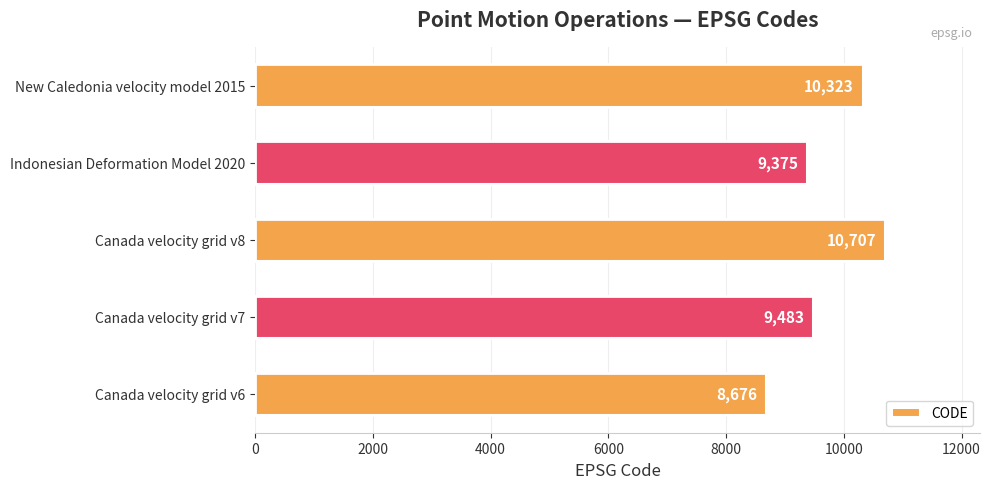

What is the ratio of the value at New Caledonia velocity model 2015 to the value at Canada velocity grid v8?

1.0